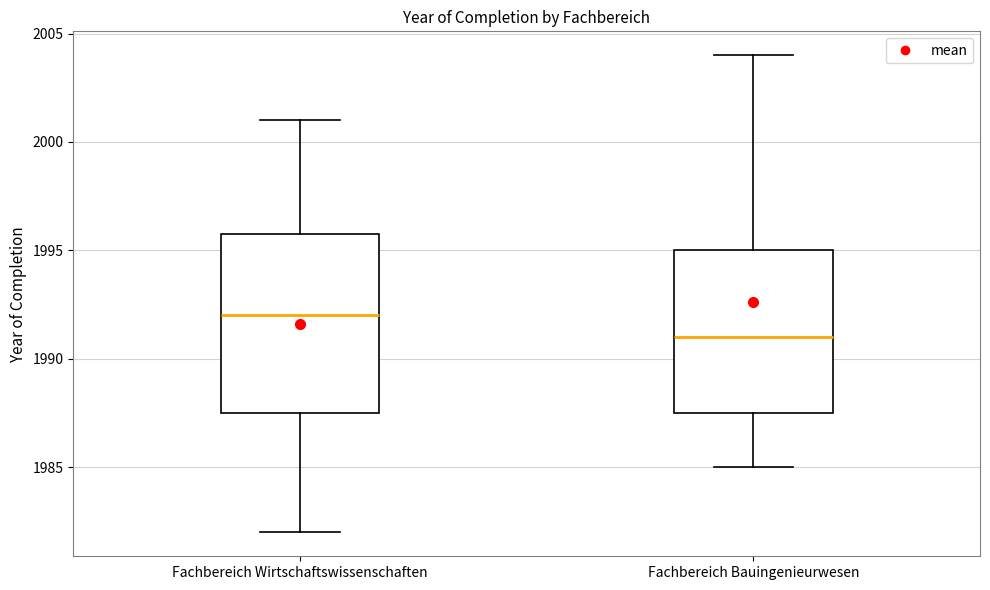

Where is the upper edge of the box for Fachbereich Wirtschaftswissenschaften on the y-axis? The values are not printed on the chart, so give them approximately, as read against the axis.

1996.0